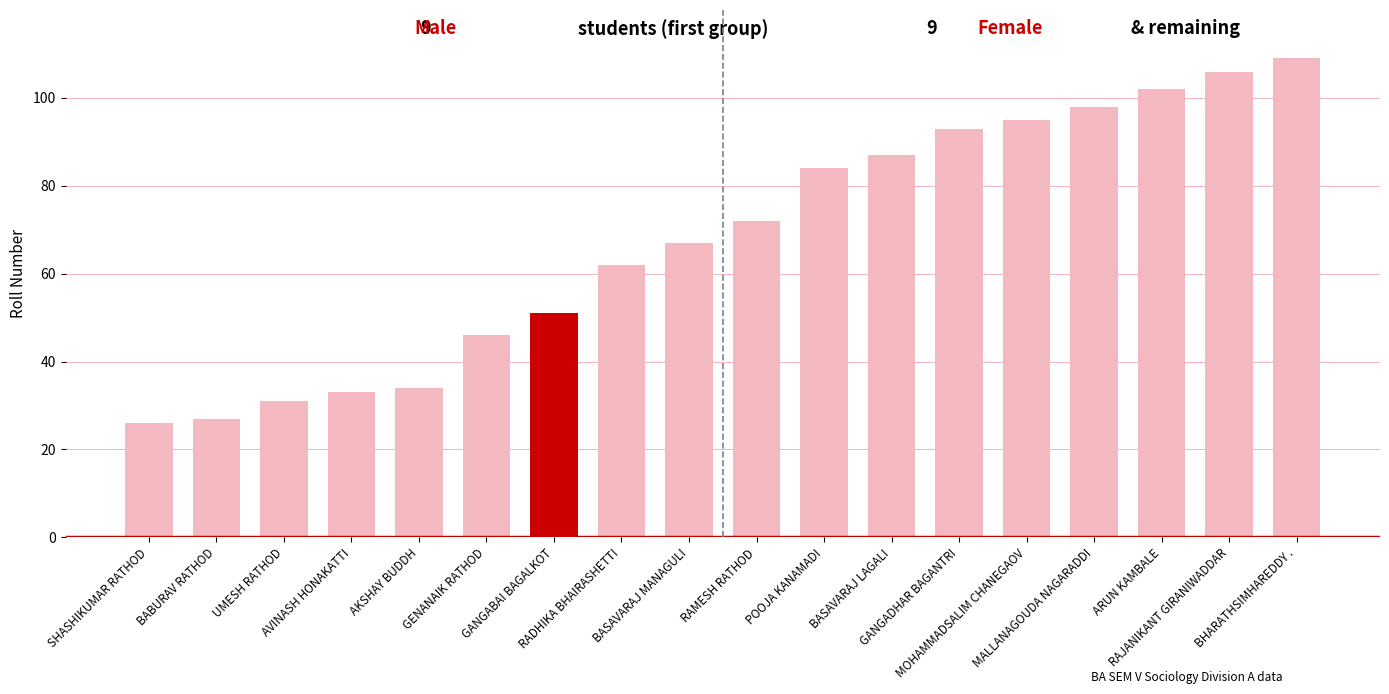

Is it true that the value at GENANAIK RATHOD is 12?

False